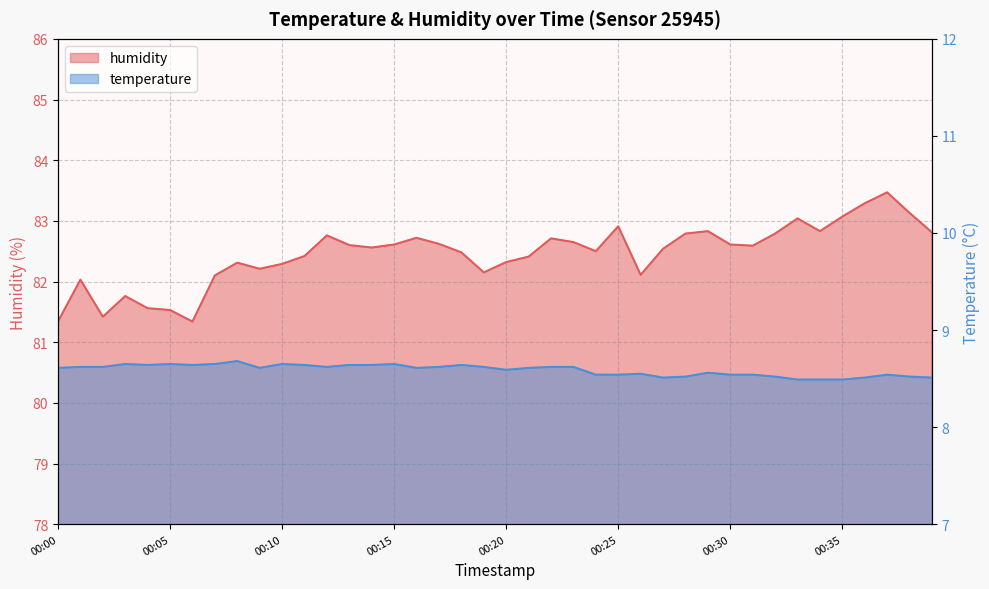

How many lines are shown in the chart?

2